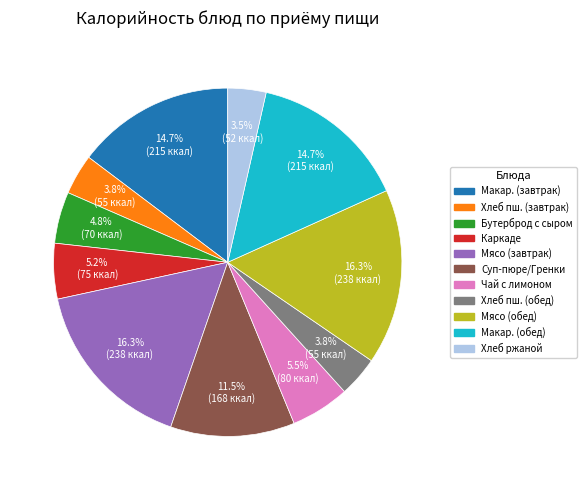

Is there a majority slice in this chart?

No